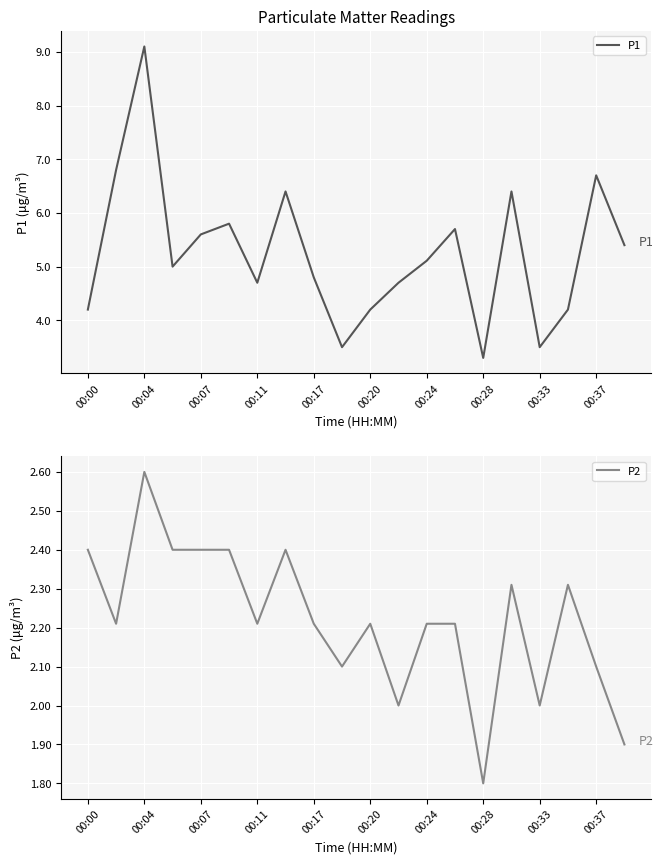

Does the chart display data point markers on the line(s)?

No